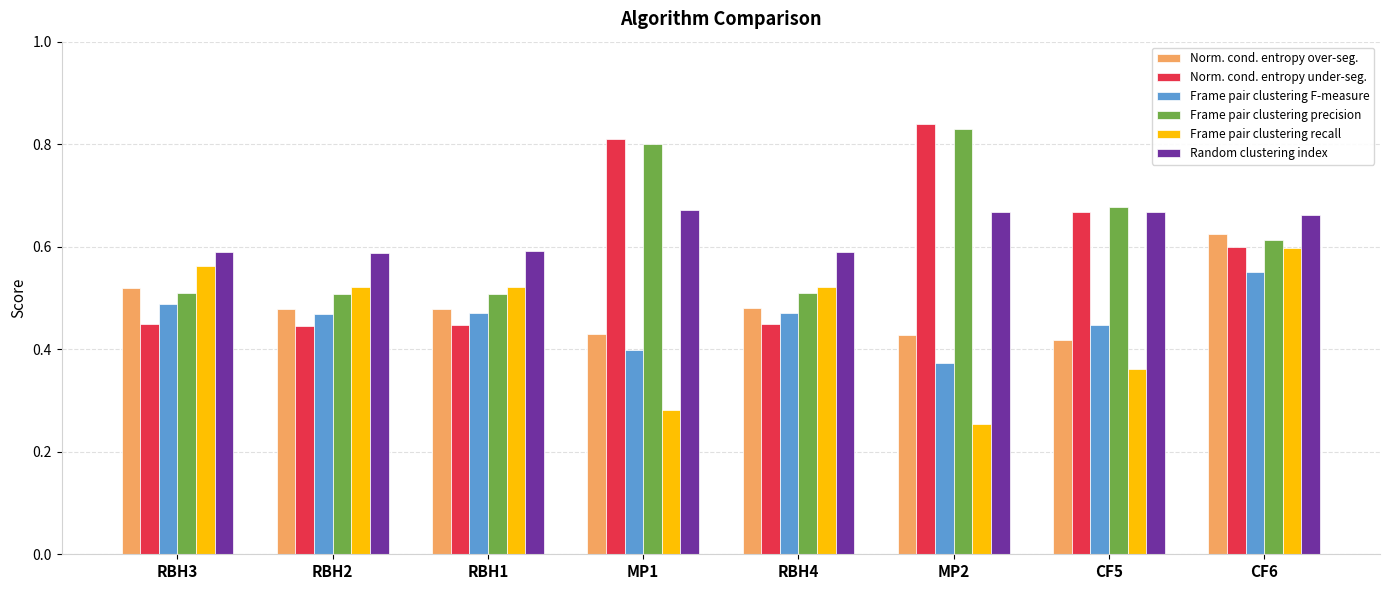

What is the total value across all series at RBH4?

3.0